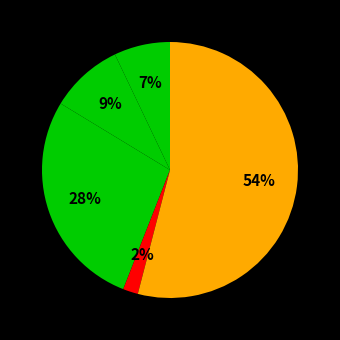

How many segments does this pie chart have?

5